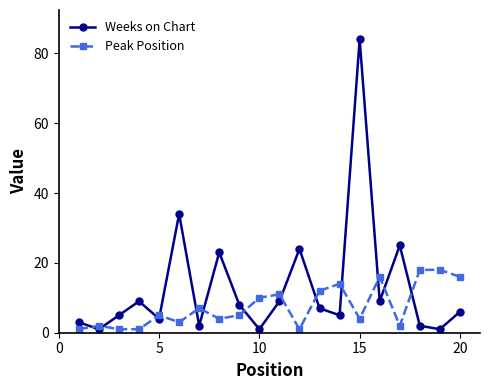

What is the value of the Peak Position point at the 19th from the left?

18